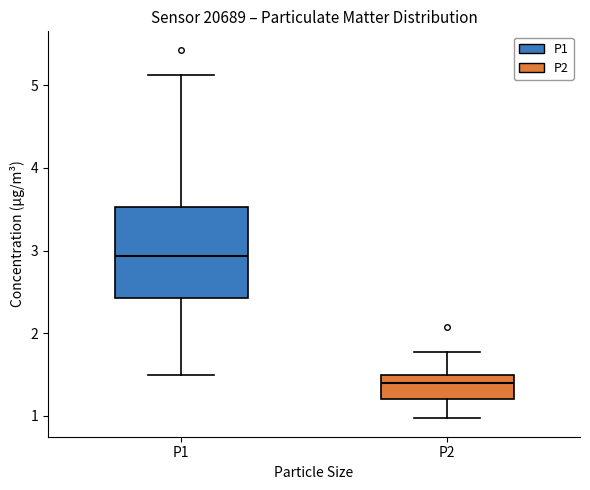

Reading left to right, transcribe this box plot: for each box, give where its median line is, the range the box spans, and where its two whiskers end, as read against the y-axis. The values are not printed on the chart, so give them approximately, as read against the axis.

P1: median 2.9, box 2.4 to 3.5, whiskers 1.5 to 5.1
P2: median 1.4, box 1.2 to 1.5, whiskers 1.0 to 1.8